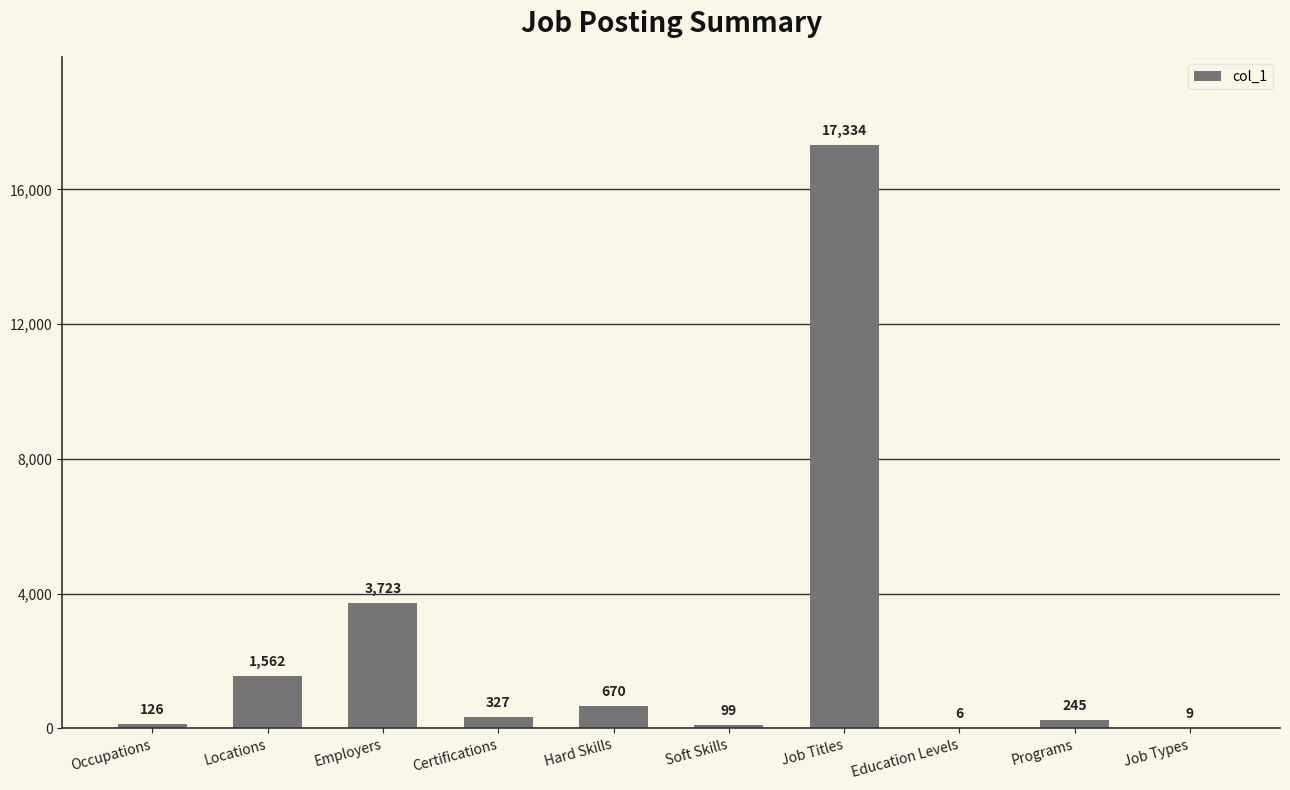

How many data points does each series have?

10